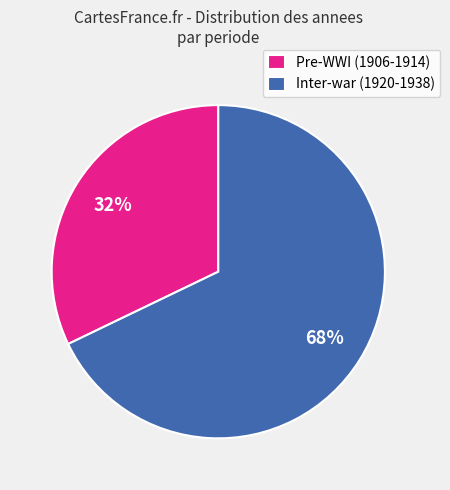

How many segments does this pie chart have?

2